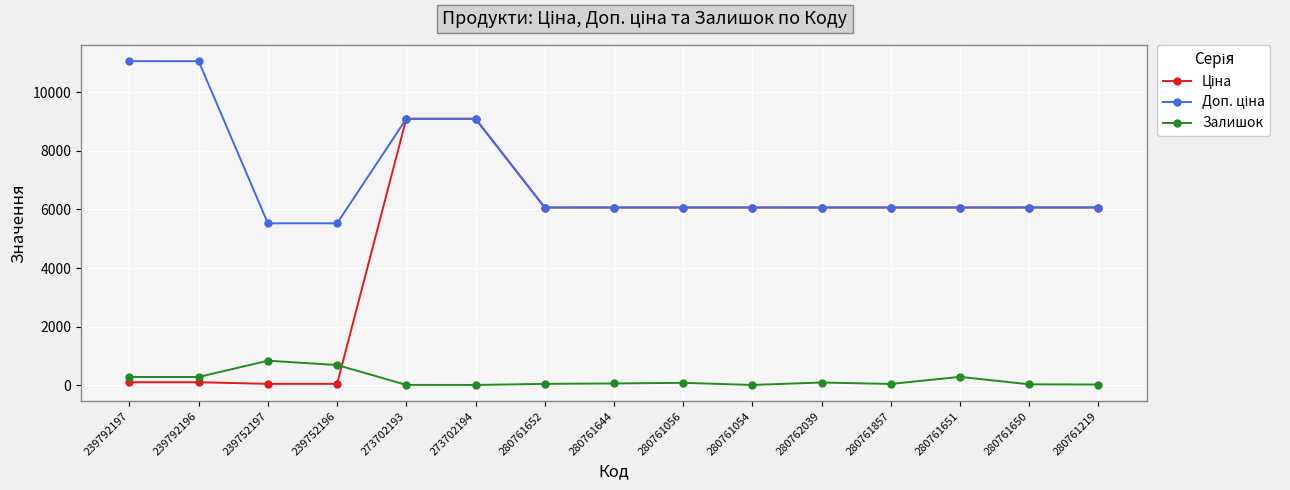

At how many categories does at least one series exceed 9717?

2